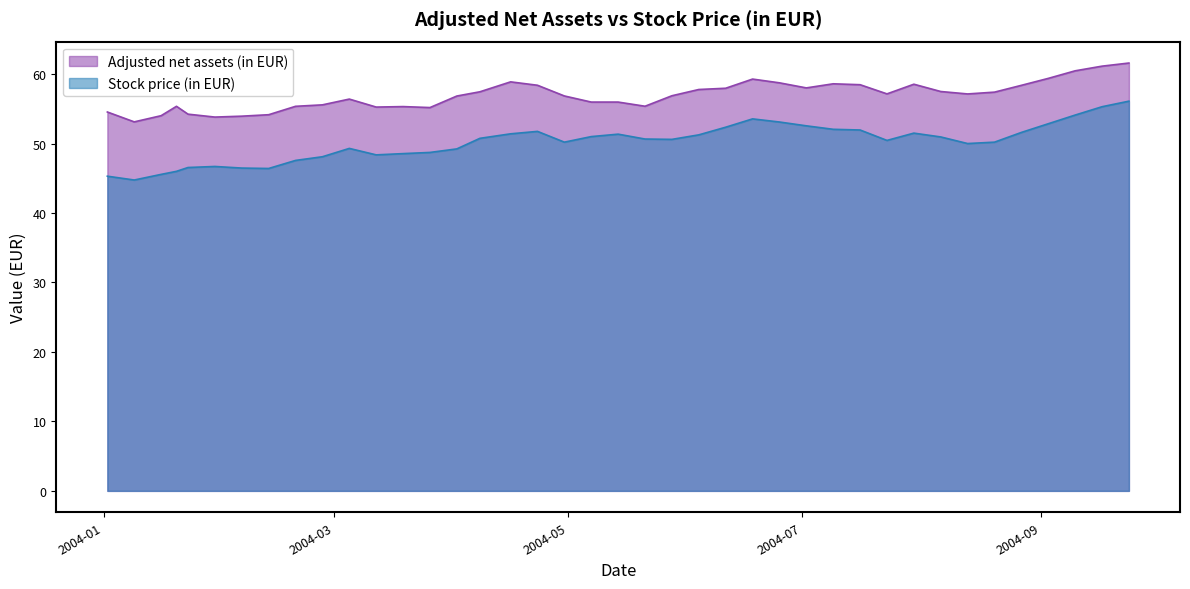

What is the maximum value shown in the chart?

61.6